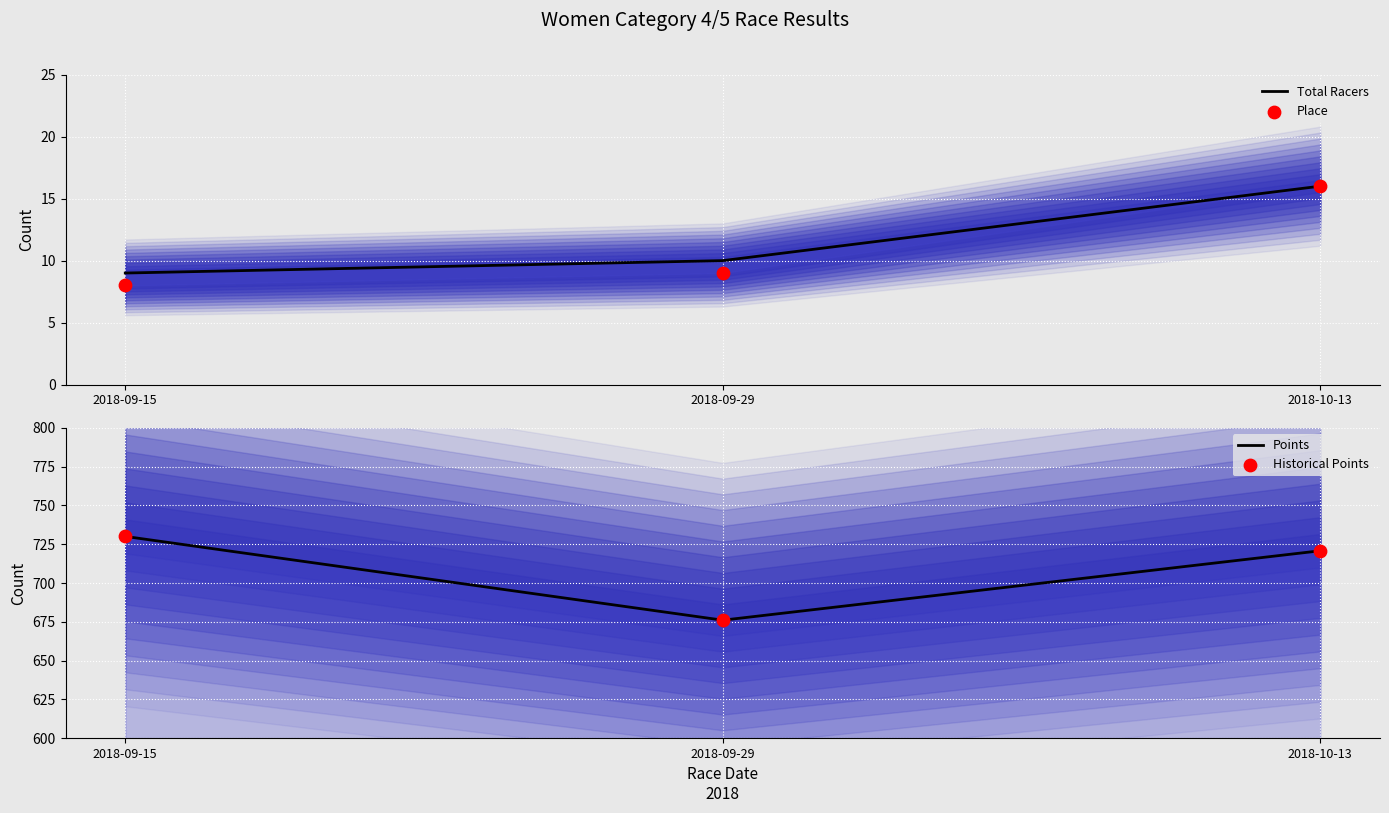

Which series reaches the maximum Y coordinate?

Points